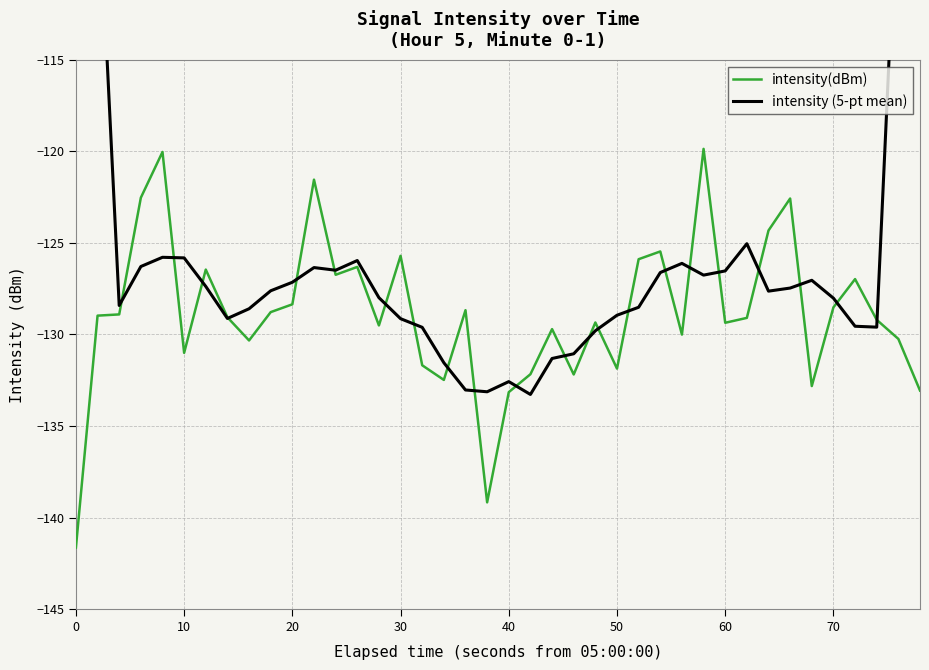

True or false: intensity(dBm) and intensity (5-pt mean) cross at least once.

True